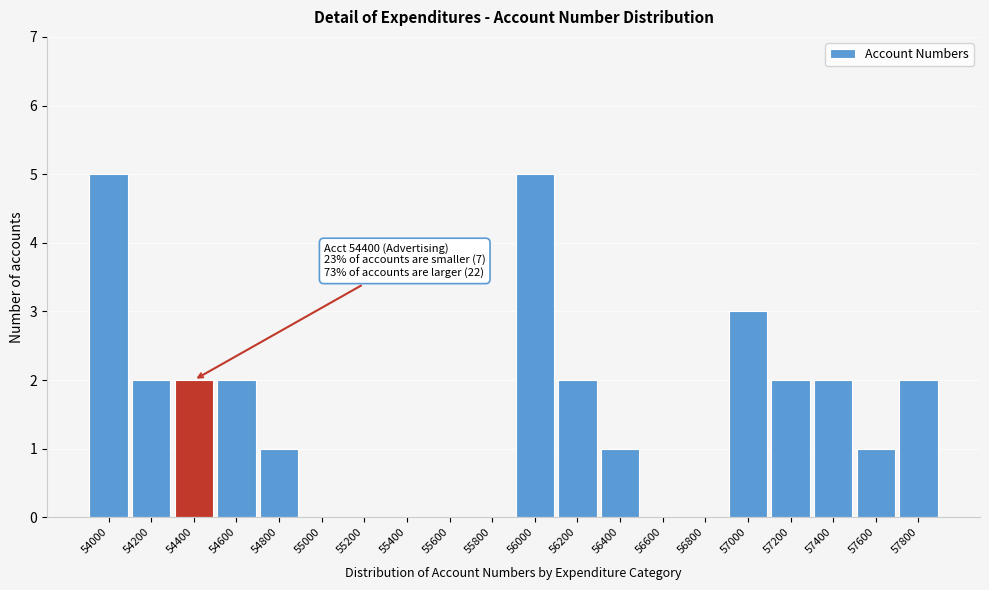

Reading right to left, list all the values displayed in this chart.

57800=2	57600=1	57400=2	57200=2	57000=3	56800=0	56600=0	56400=1	56200=2	56000=5	55800=0	55600=0	55400=0	55200=0	55000=0	54800=1	54600=2	54400=2	54200=2	54000=5